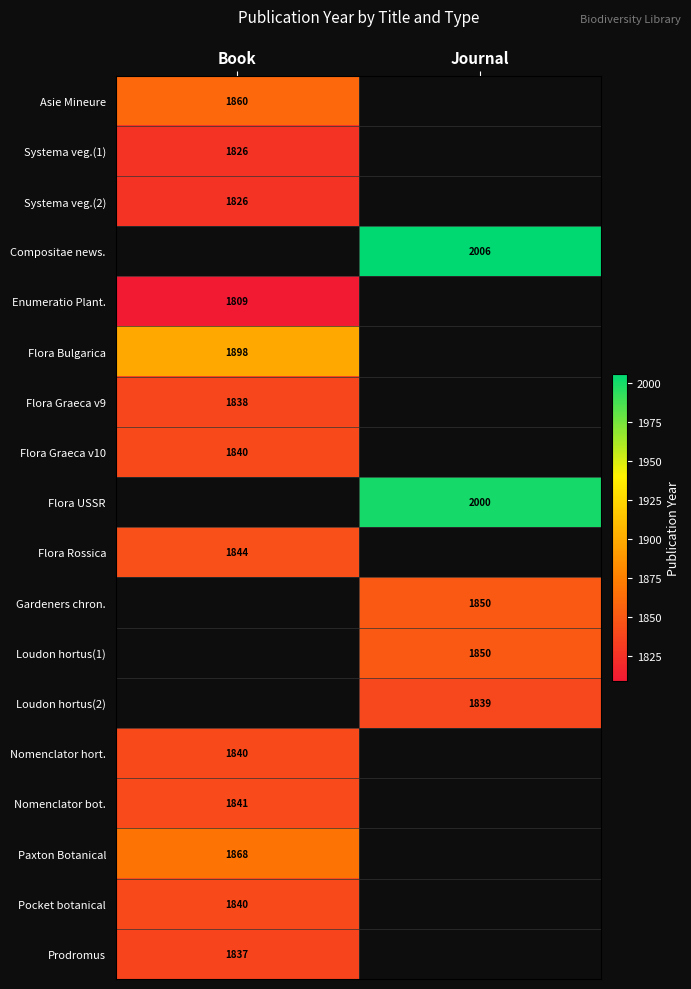

Is it true that Systema veg.(2) equals 2944.9 at Book?

False